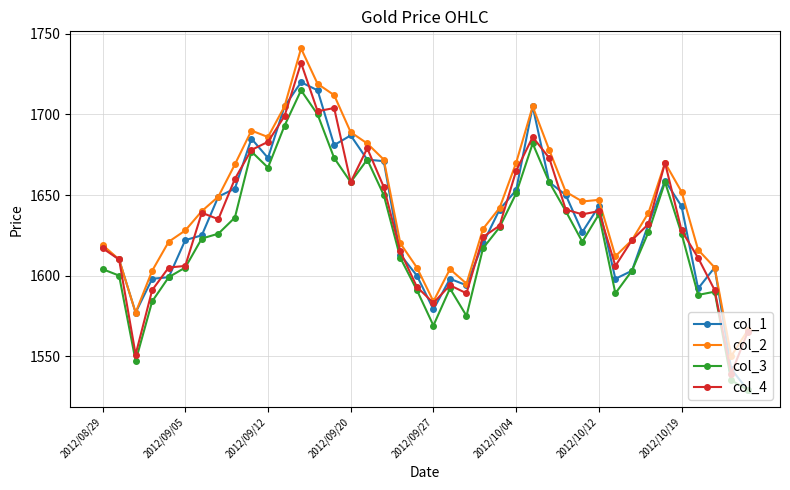

True or false: col_3 and col_2 cross at least once.

False